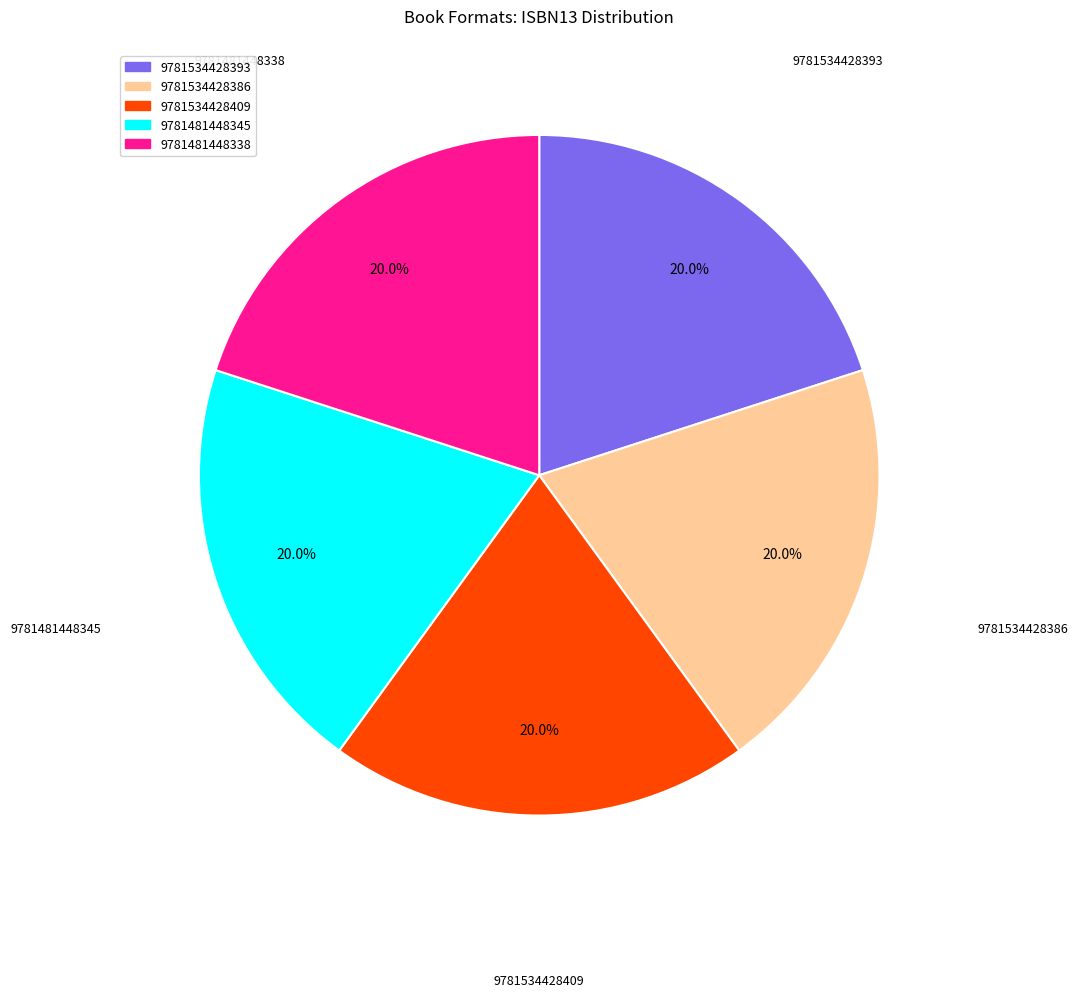

To the nearest percent, what percentage of the pie is 9781534428393?

20%